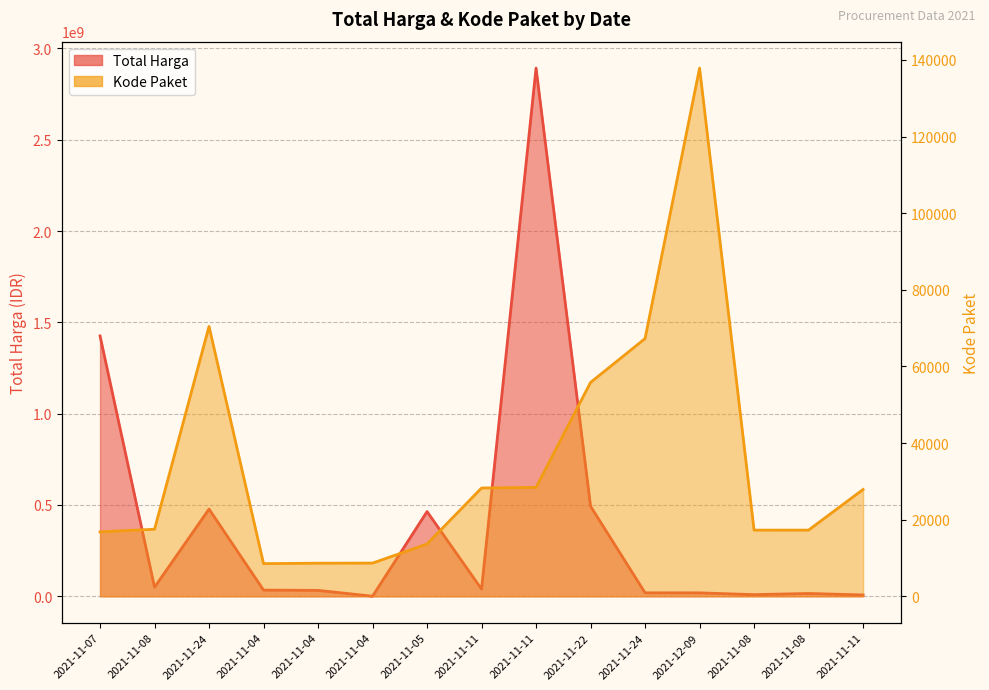

What is the difference between the maximum and second lowest values in the Total Harga series?

2884720760